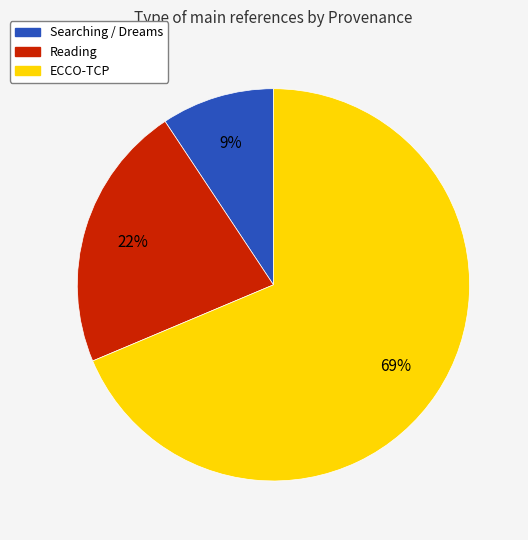

Is there any slice that represents more than half of the pie?

Yes